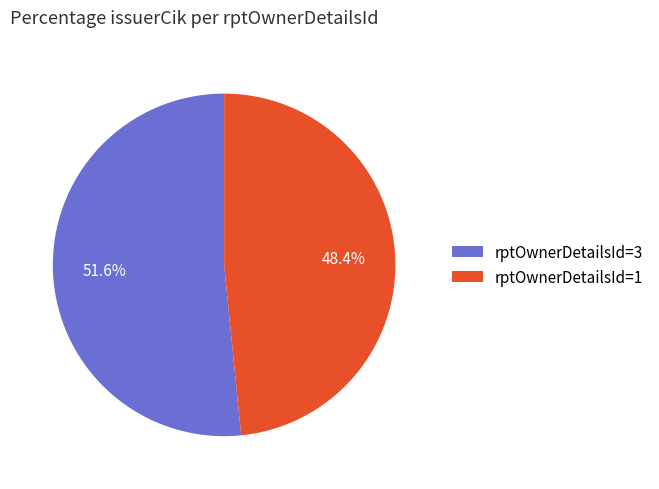

Approximately how many times larger is the value at rptOwnerDetailsId=3 compared to rptOwnerDetailsId=1?

1.1